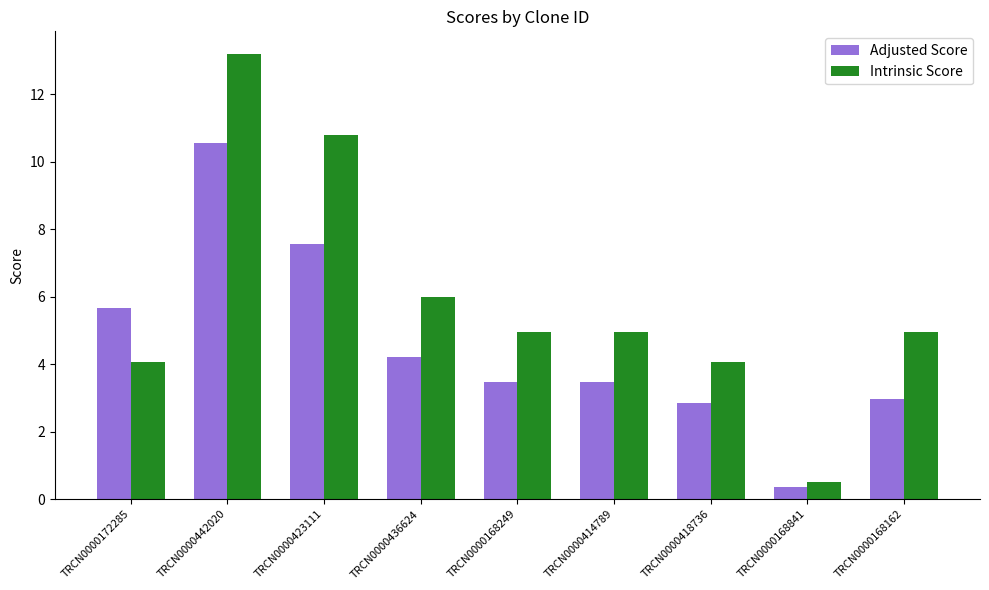

Which series has the largest range (max minus min)?

Intrinsic Score